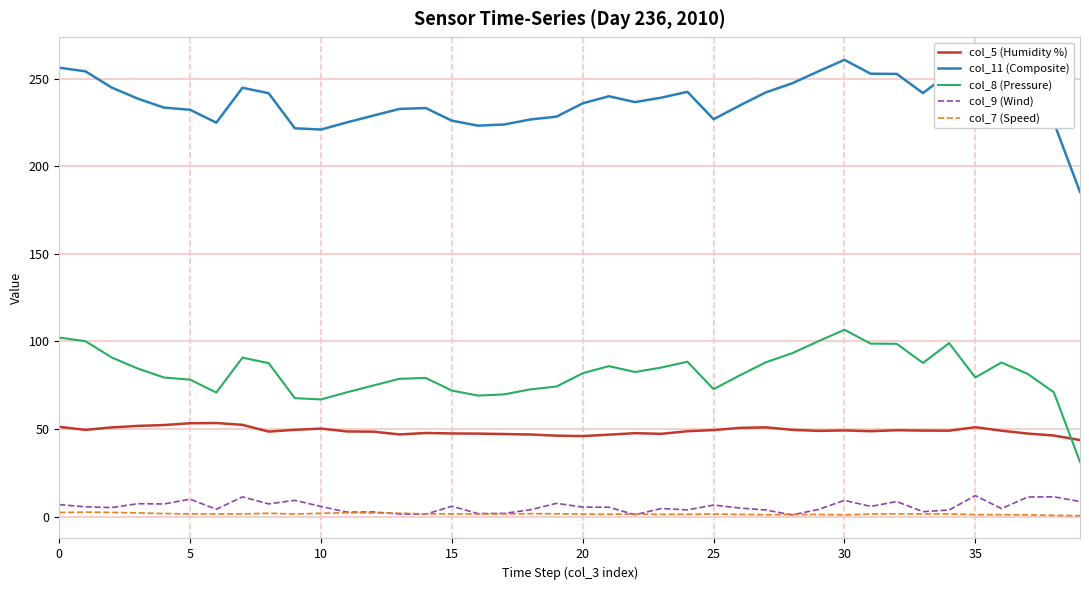

What is the greatest value displayed?

260.7